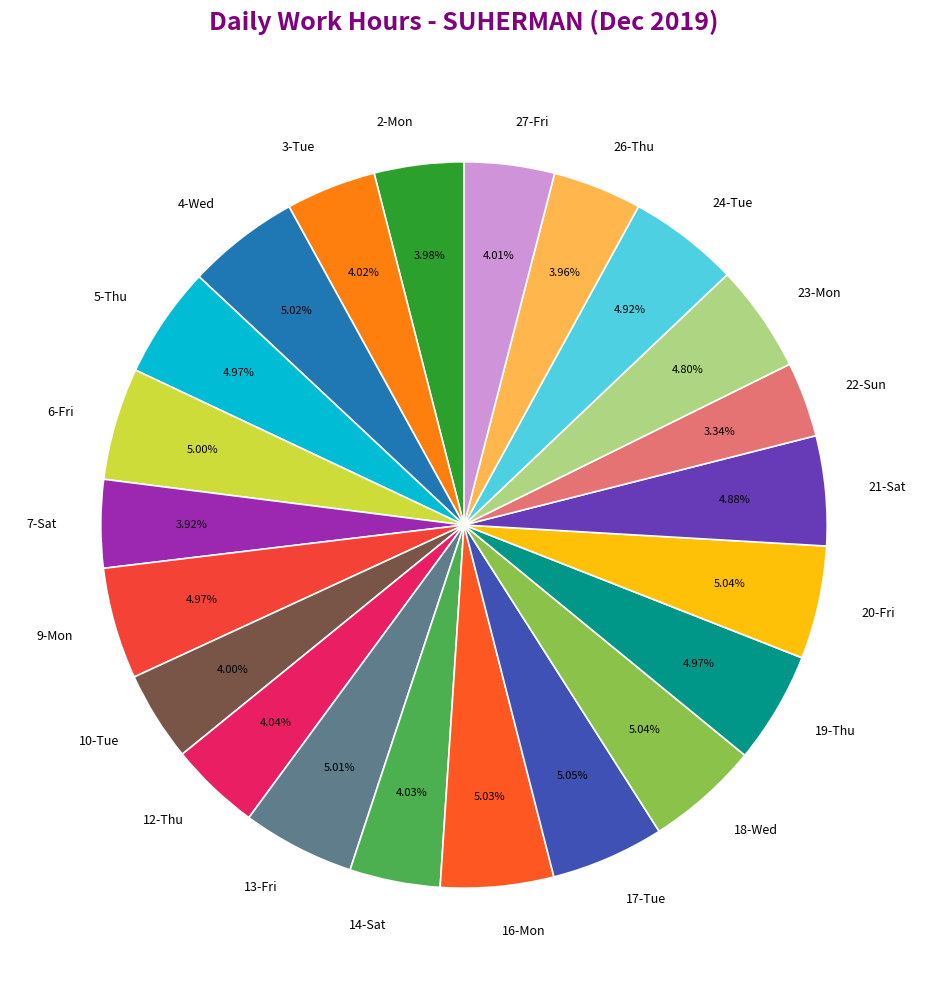

How many slices are in this pie chart?

22